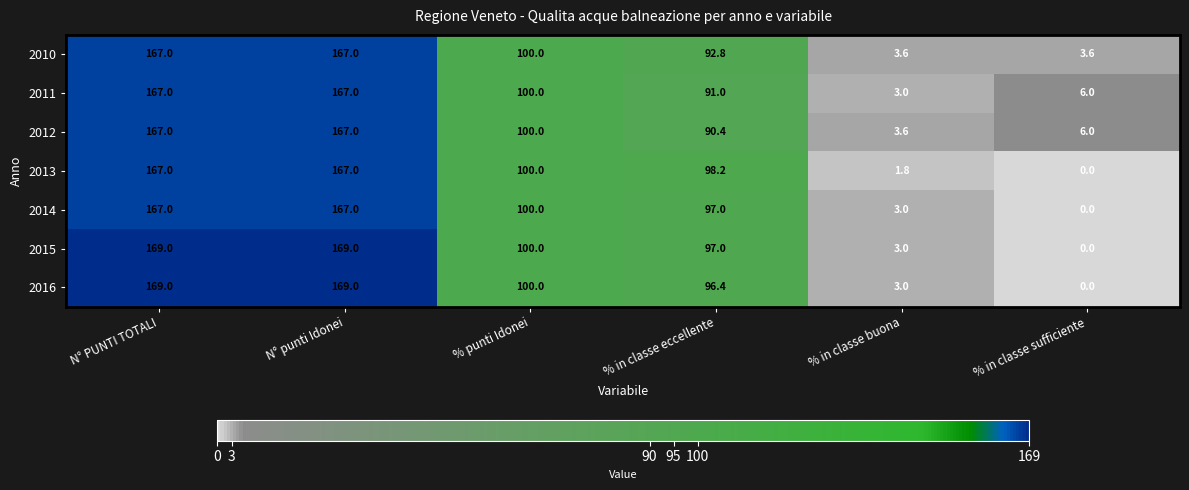

Which series has the largest total across all categories?

2015